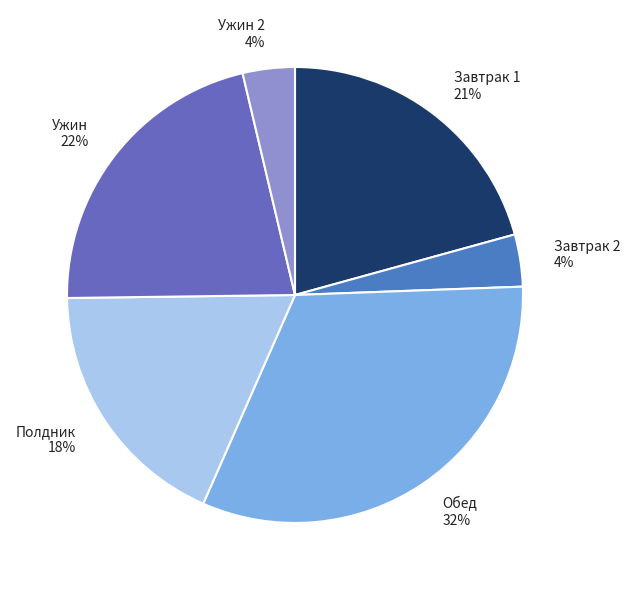

Is it true that Полдник 18% is 18% of the pie?

True